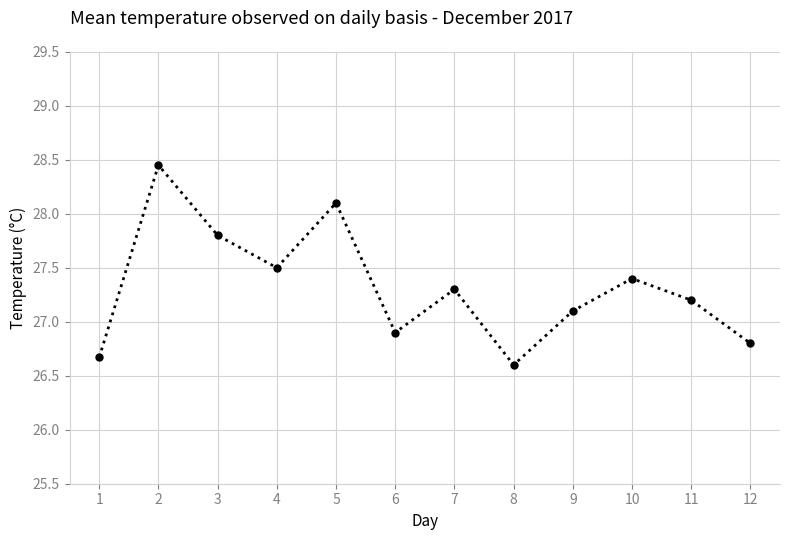

What is the minimum value shown in the chart?

26.6